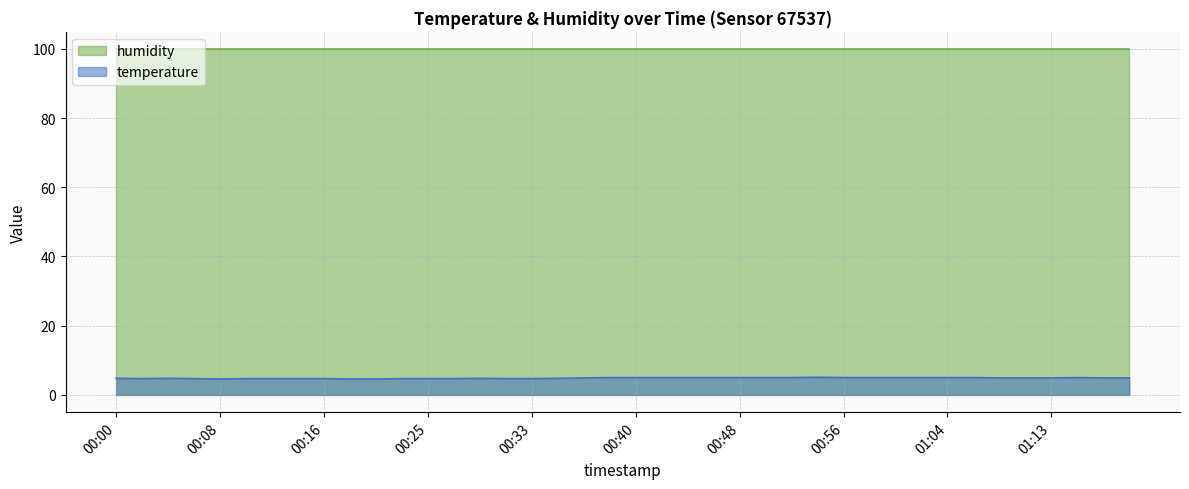

What is the average value?

4.9